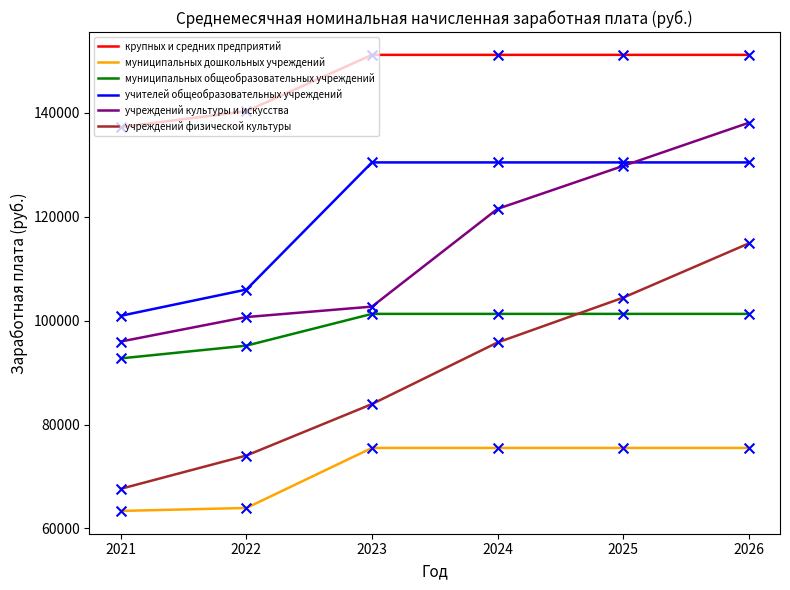

Which series has the widest spread of values?

учреждений физической культуры